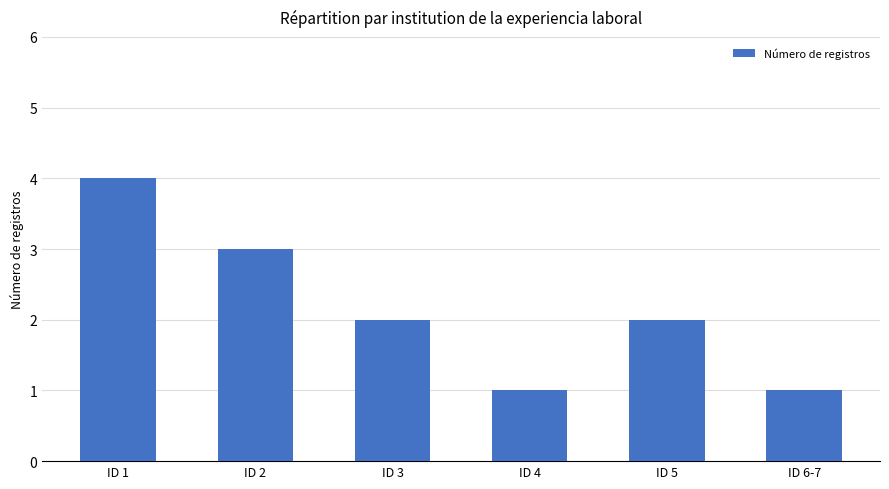

How many bars are there in total?

6